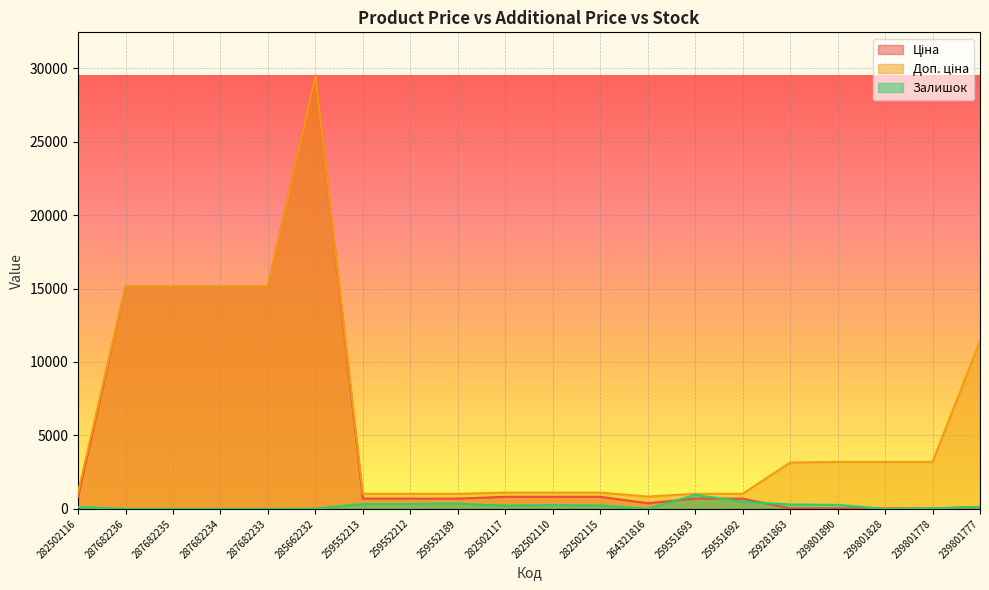

Where is Залишок nearest to the value 473?

259551692